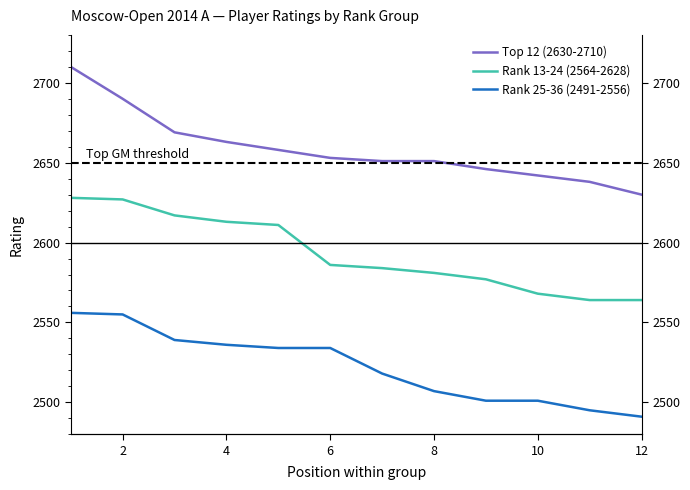

The value of Top 12 (2630-2710) at 10 is 774. True or false?

False